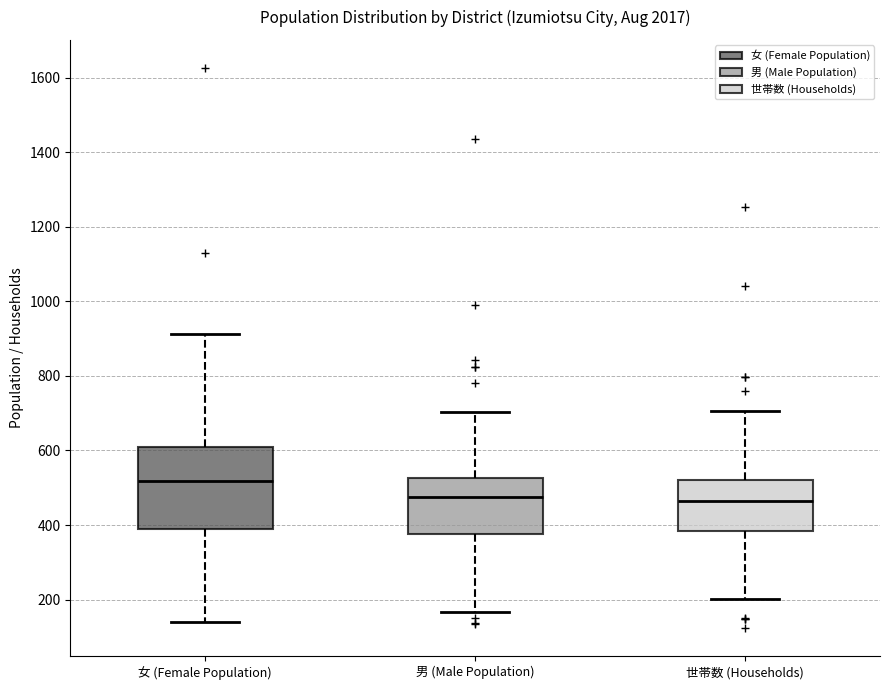

Which box's median line is the highest?

女 (Female Population)